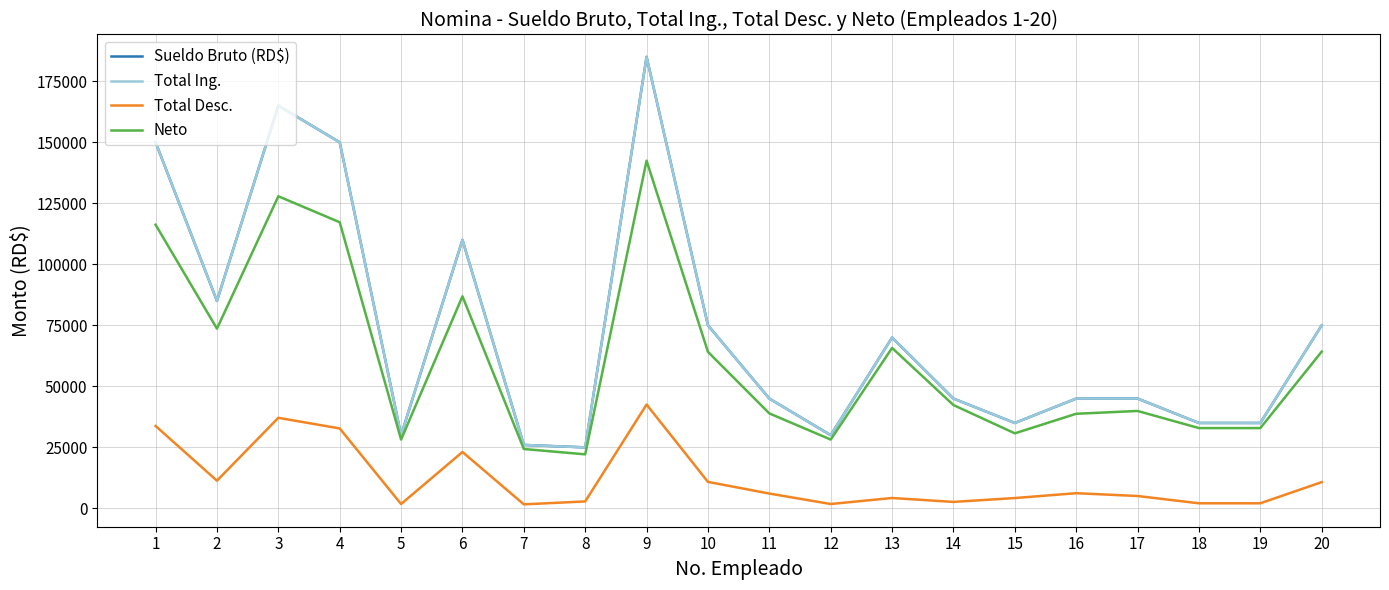

What is the average value of the Total Desc. series?

12157.3